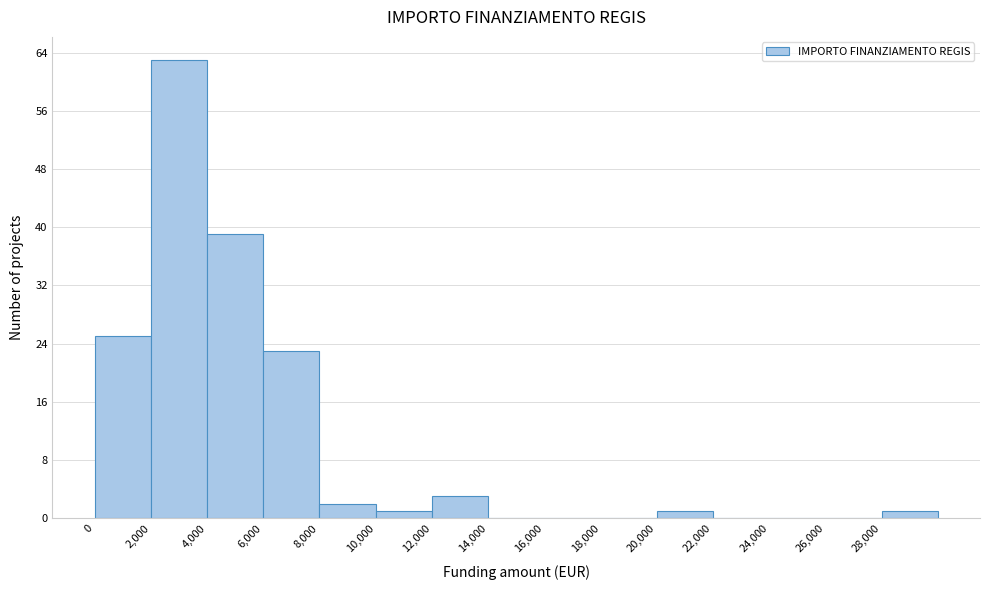

Reading left to right, list every bar in this chart as the range it spans on the x-axis followed by its height. The values are not printed on the chart, so give them approximately, as read against the axis.

0 to 2000: 25
2000 to 4000: 63
4000 to 6000: 39
6000 to 8000: 23
8000 to 10000: 2
10000 to 12000: 1
12000 to 14000: 3
14000 to 16000: 0
16000 to 18000: 0
18000 to 20000: 0
20000 to 22000: 1
22000 to 24000: 0
24000 to 26000: 0
26000 to 28000: 0
28000 to 30000: 1